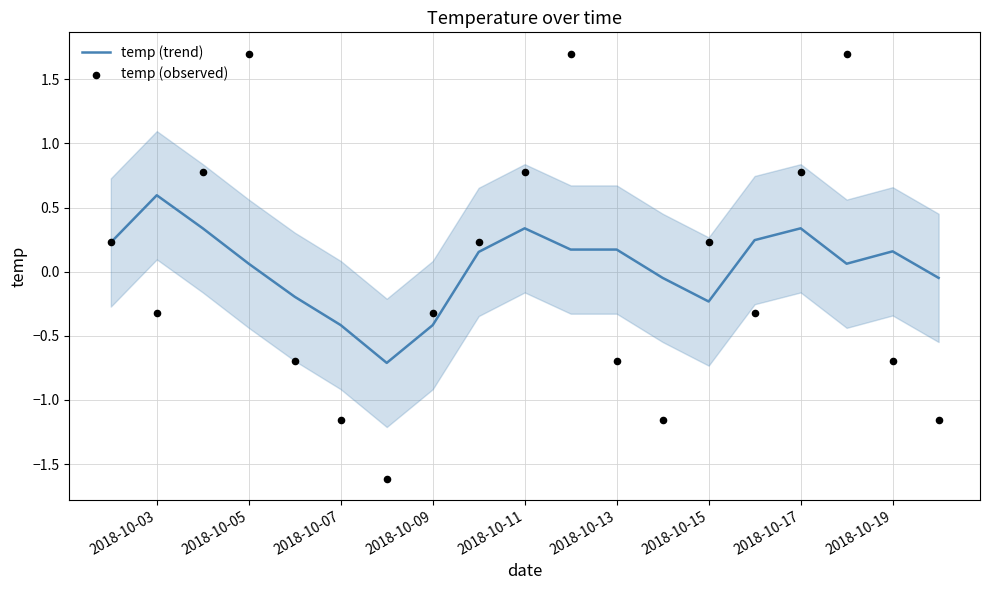

Which series has the largest total across all categories?

temp (trend)